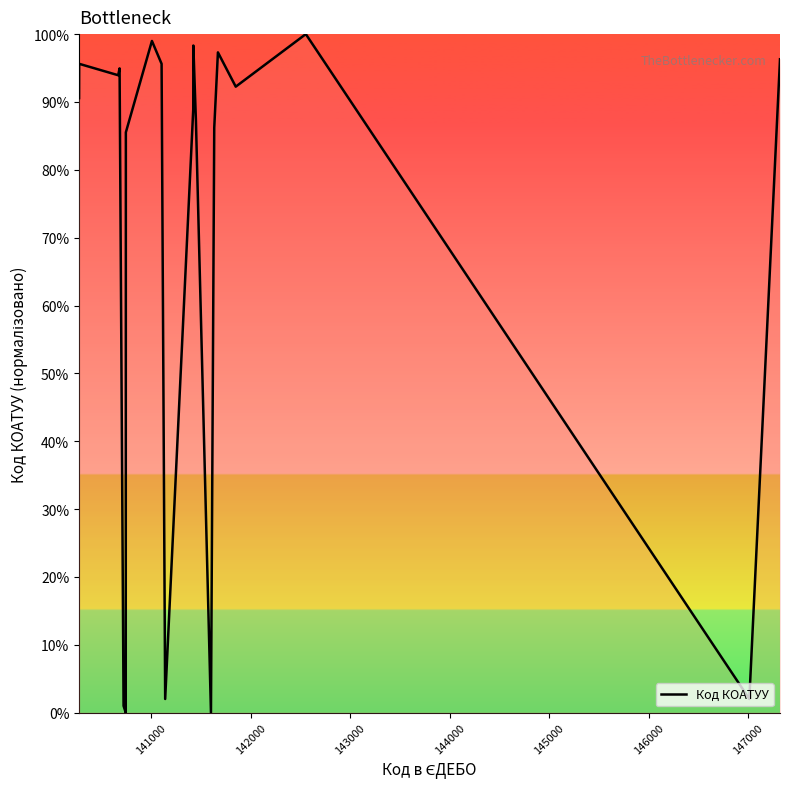

What is the maximum value shown in the chart?

100.0